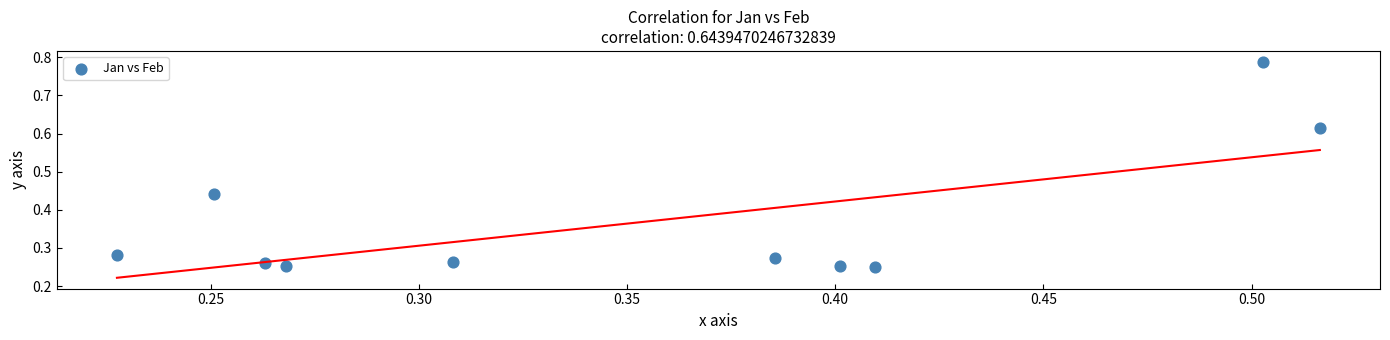

What is the range of Y values (max minus min)?

0.5